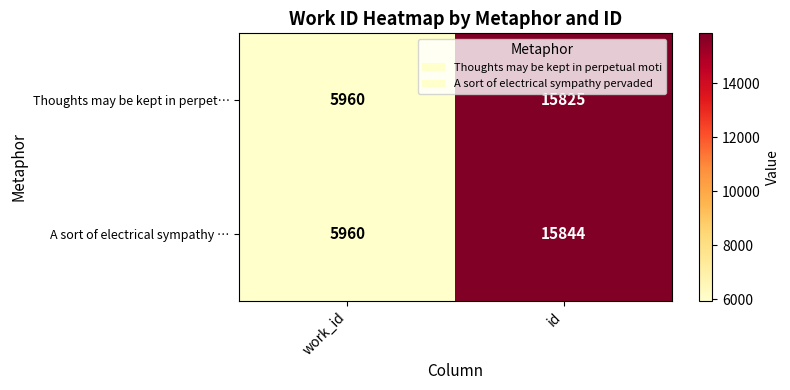

Where is Thoughts may be kept in perpet… nearest to the value 10892?

work_id